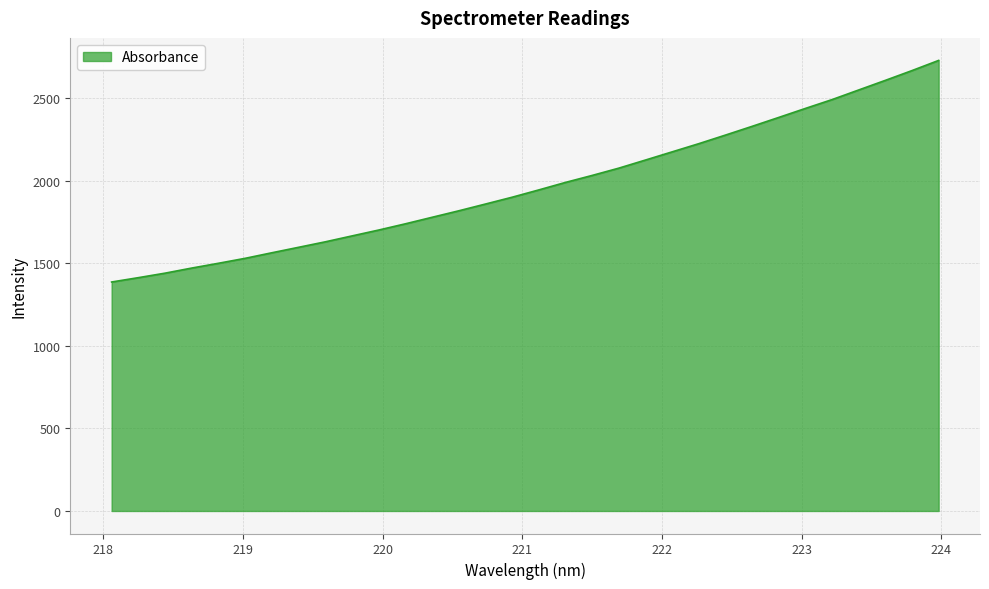

How many distinct data groups are displayed?

1